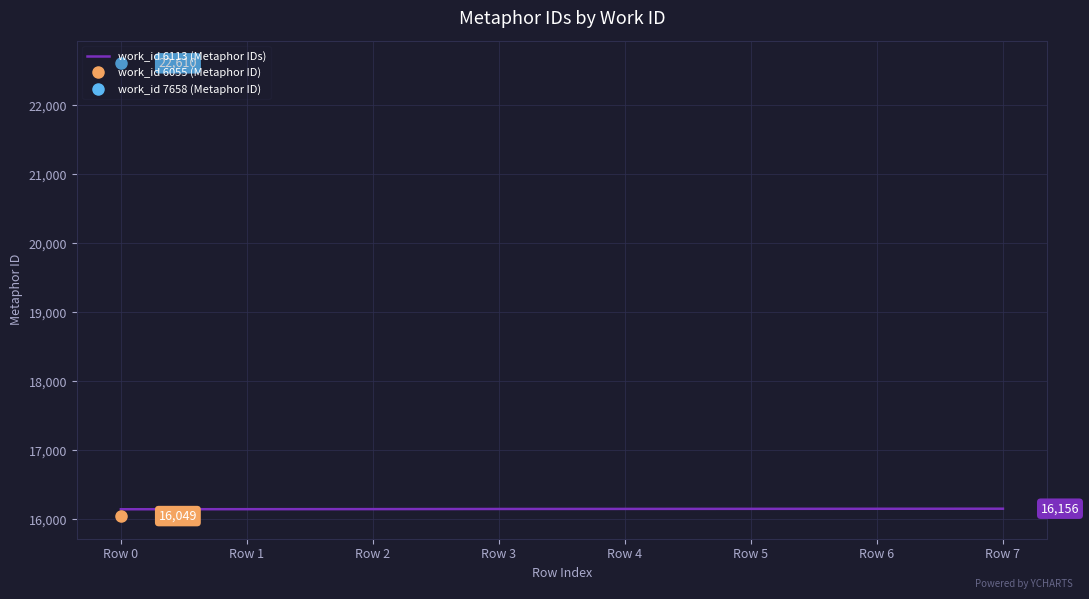

What is the maximum value for work_id 6113 (Metaphor IDs)?

16156